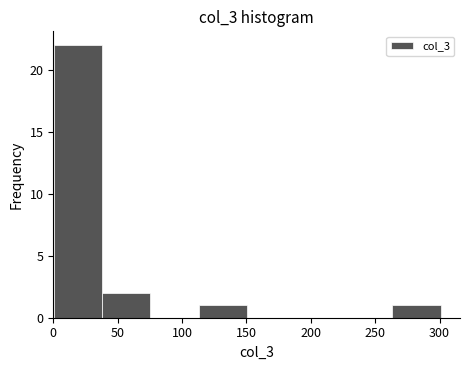

Reading left to right, list every bar in this chart as the range it spans on the x-axis followed by its height. Neither the bar edges nor the heights are printed on the chart, so give them approximately, as read against the axes.

0 to 40: 22
40 to 75: 2
75 to 115: 0
115 to 150: 1
150 to 190: 0
190 to 225: 0
225 to 265: 0
265 to 300: 1